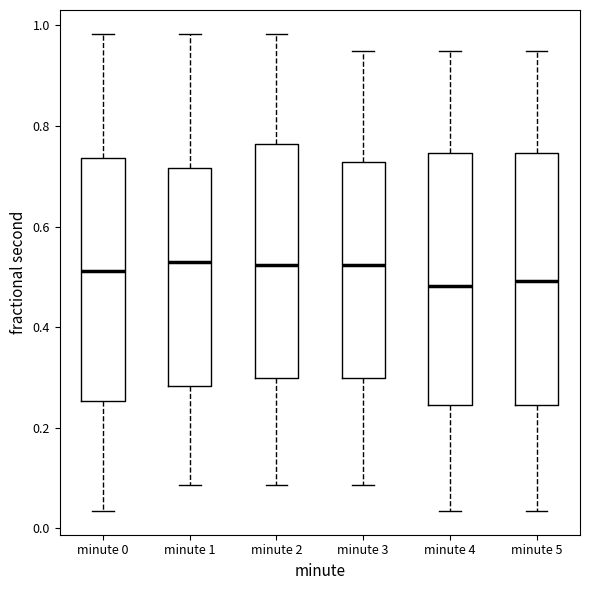

Reading left to right, transcribe this box plot: for each box, give where its median line is, the range the box spans, and where its two whiskers end, as read against the y-axis. The values are not printed on the chart, so give them approximately, as read against the axis.

minute 0: median 0.52, box 0.26 to 0.74, whiskers 0.04 to 0.98
minute 1: median 0.52, box 0.28 to 0.72, whiskers 0.08 to 0.98
minute 2: median 0.52, box 0.30 to 0.76, whiskers 0.08 to 0.98
minute 3: median 0.52, box 0.30 to 0.72, whiskers 0.08 to 0.94
minute 4: median 0.48, box 0.24 to 0.74, whiskers 0.04 to 0.94
minute 5: median 0.50, box 0.24 to 0.74, whiskers 0.04 to 0.94